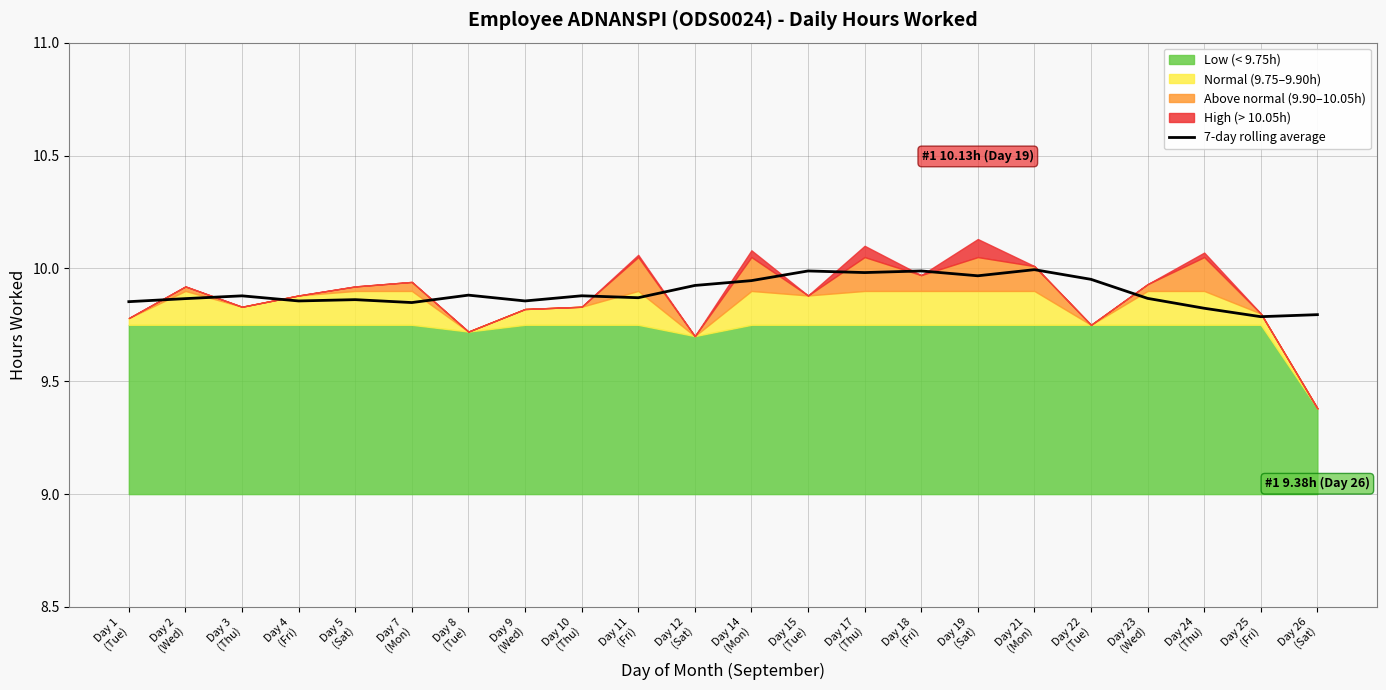

Rank the categories by value from lowest to highest.

Day 25
(Fri), Day 26
(Sat), Day 24
(Thu), Day 7
(Mon), Day 1
(Tue), Day 9
(Wed), Day 4
(Fri), Day 5
(Sat), Day 2
(Wed), Day 23
(Wed), Day 11
(Fri), Day 3
(Thu), Day 10
(Thu), Day 8
(Tue), Day 12
(Sat), Day 14
(Mon), Day 22
(Tue), Day 19
(Sat), Day 17
(Thu), Day 15
(Tue), Day 18
(Fri), Day 21
(Mon)